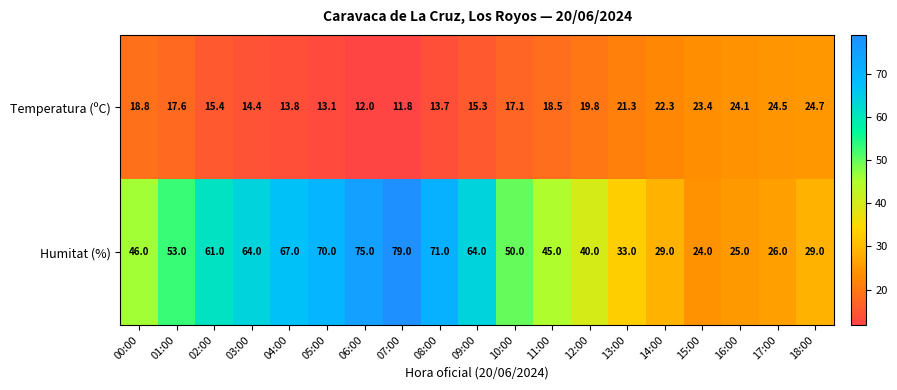

Which series changed the most between 05:00 and 11:00?

Humitat (%)